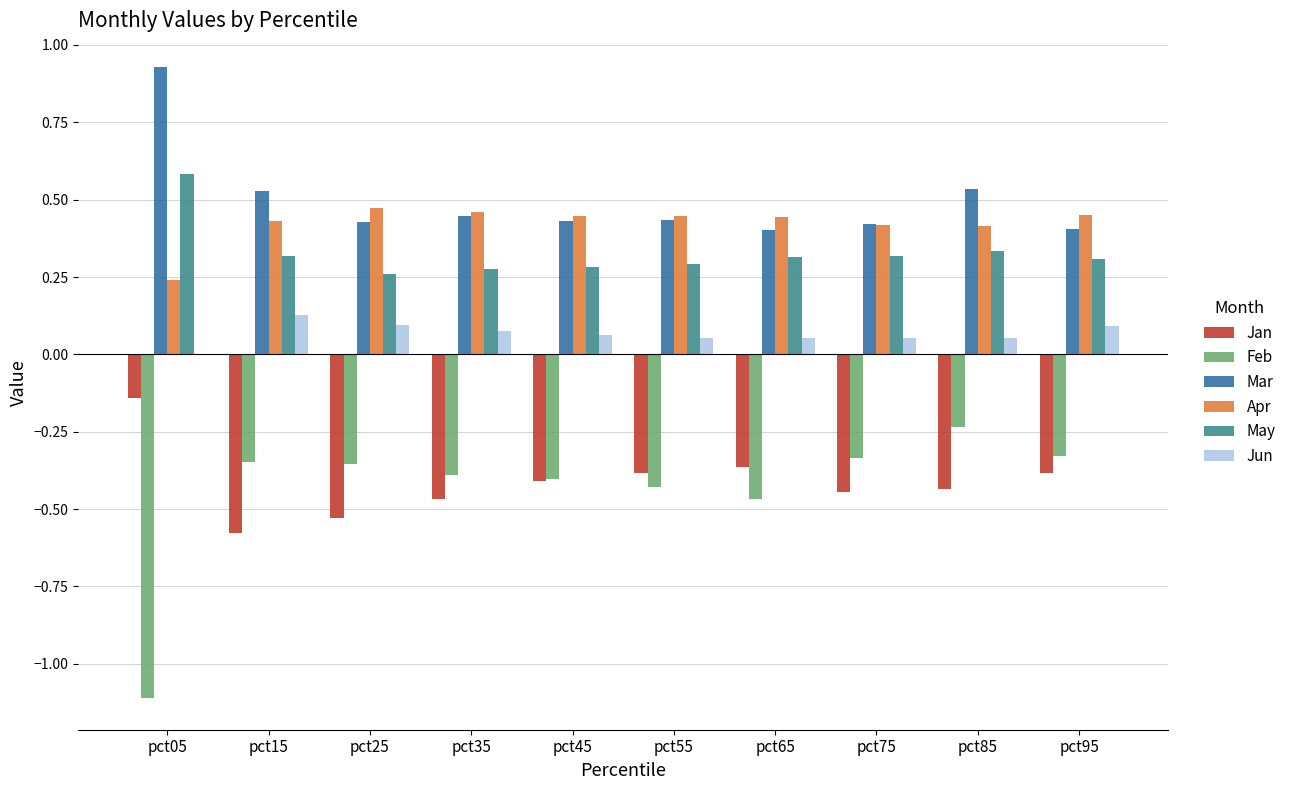

How many positive values does the Jun series have?

9